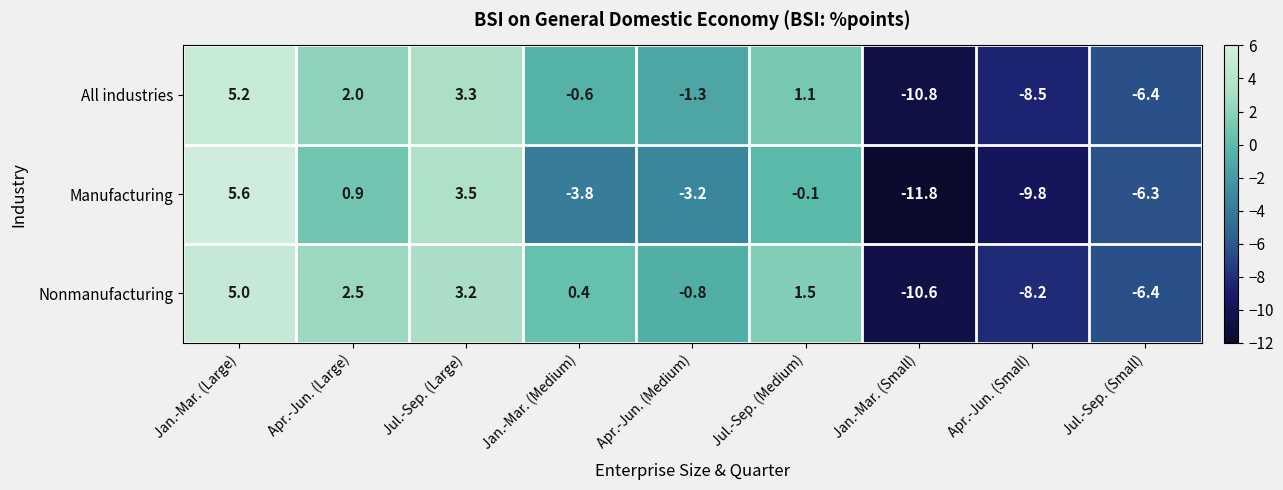

At how many categories does at least one series exceed -1?

6